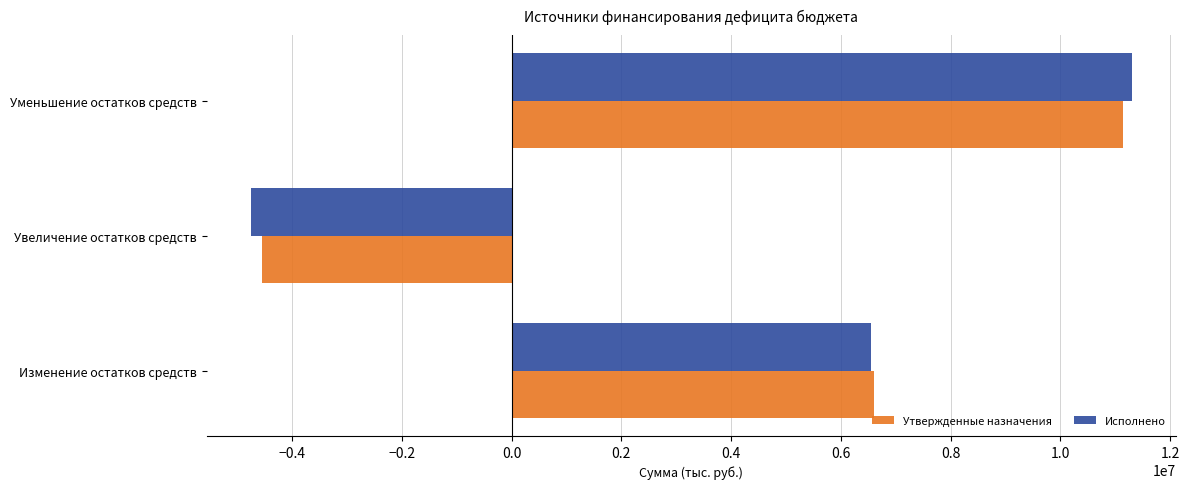

List the series in order of their peak value, highest first.

Исполнено, Утвержденные назначения